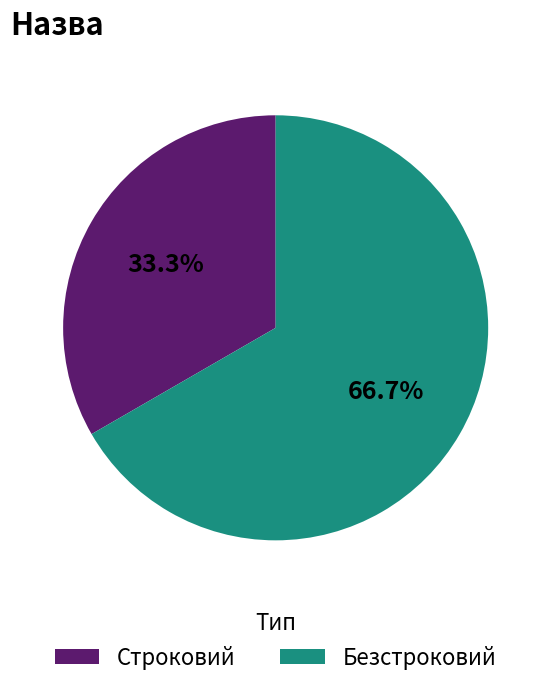

The Строковий slice represents 33% of the pie. True or false?

True